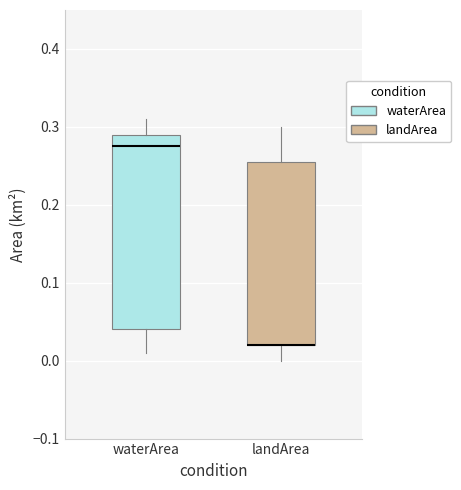

Where is the lower edge of the box for landArea on the y-axis? The values are not printed on the chart, so give them approximately, as read against the axis.

0.02